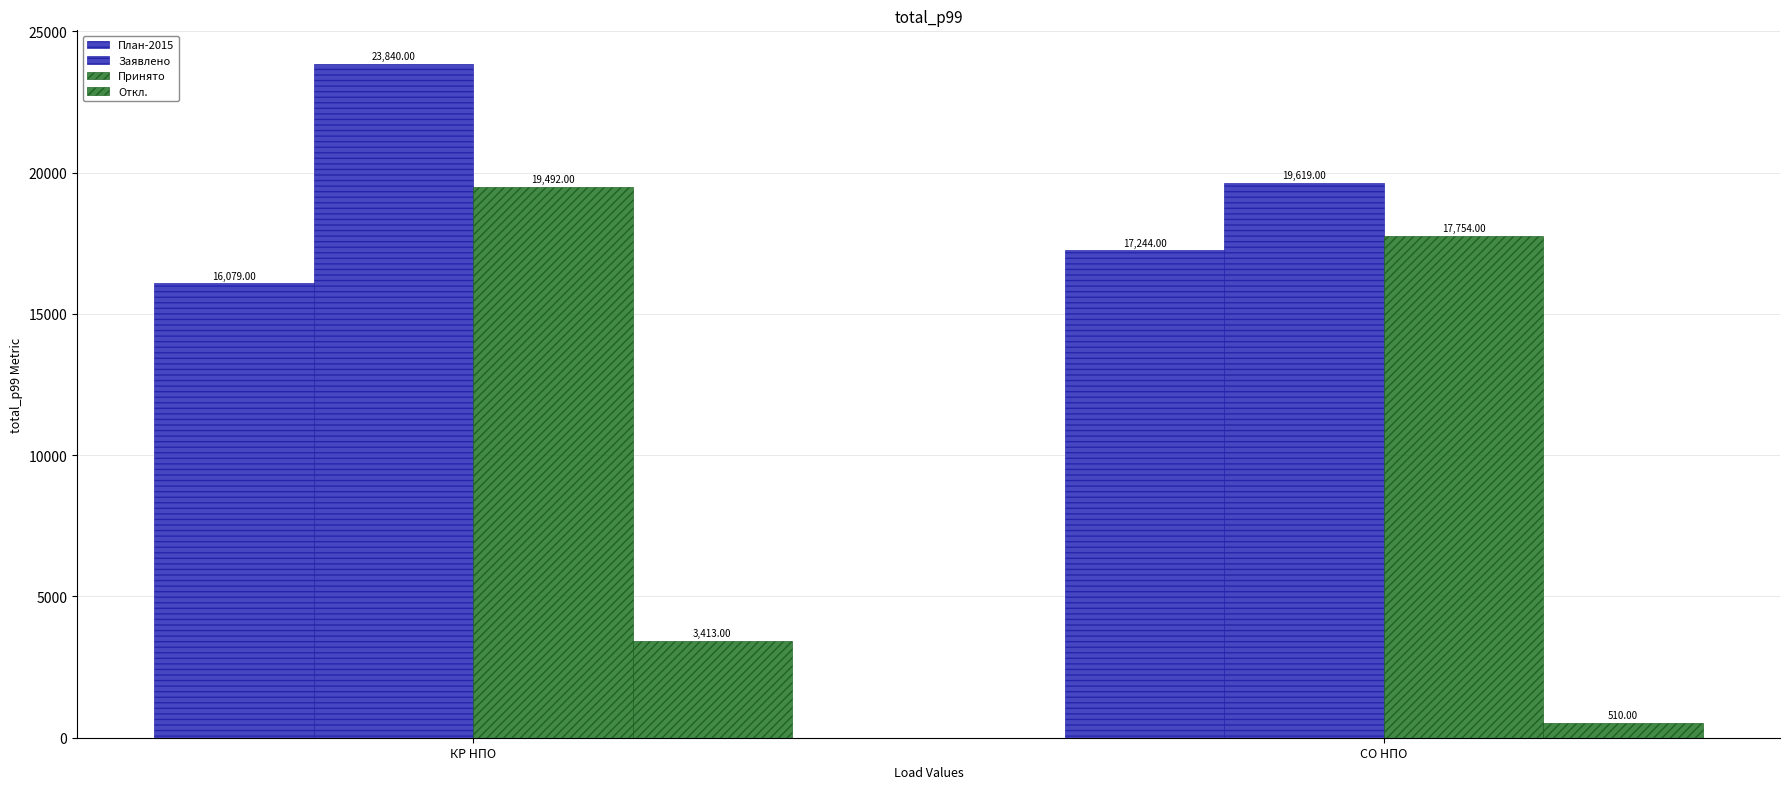

How many distinct data groups are displayed?

4